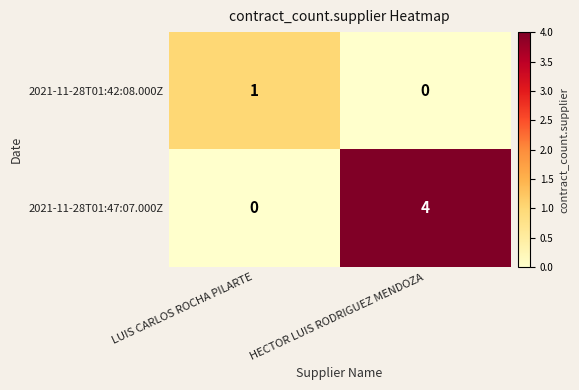

Reading left to right, what are all the values shown in this chart?

2021-11-28T01:42:08.000Z: 1	0
2021-11-28T01:47:07.000Z: 0	4